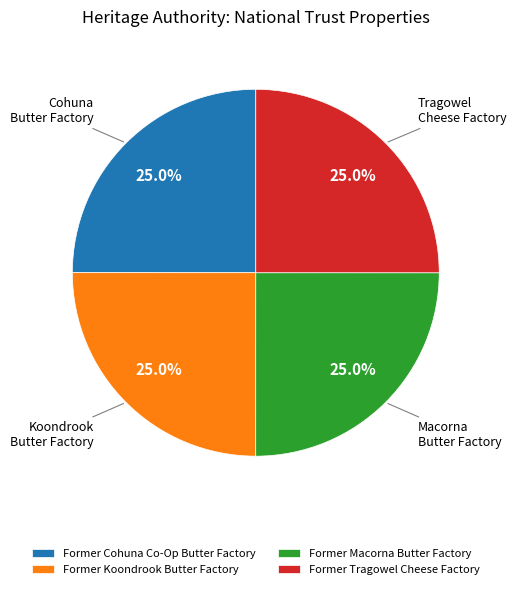

What percentage is the Former Cohuna Co-Op Butter Factory slice, to the nearest percent?

25%